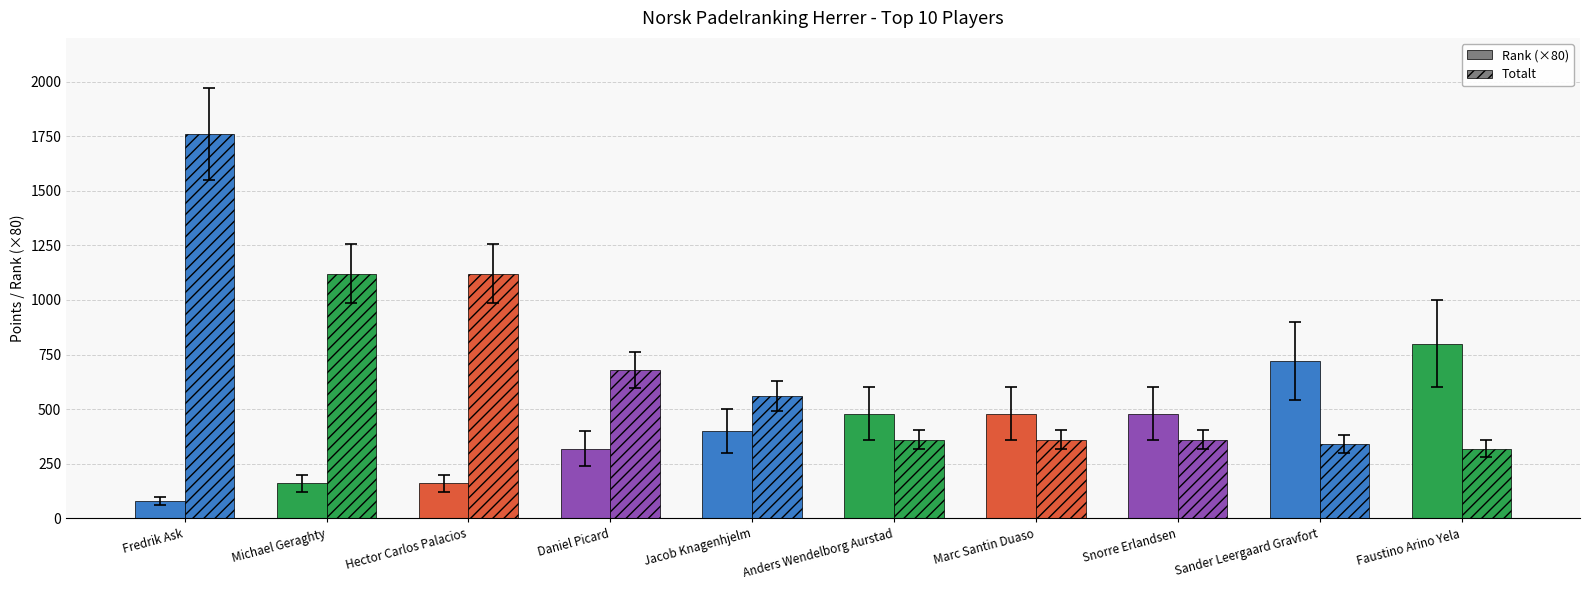

What position from the left is Sander Leergaard Gravfort?

9